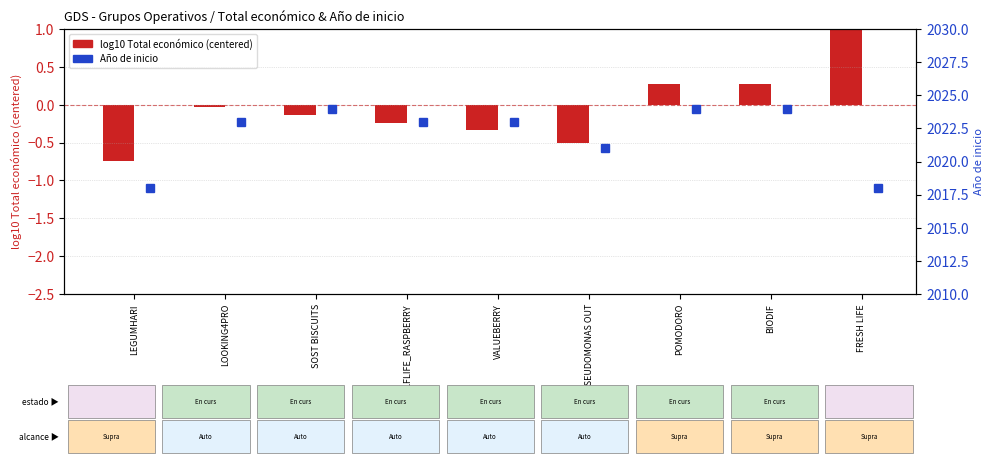

At how many categories does at least one series exceed 1642?

9